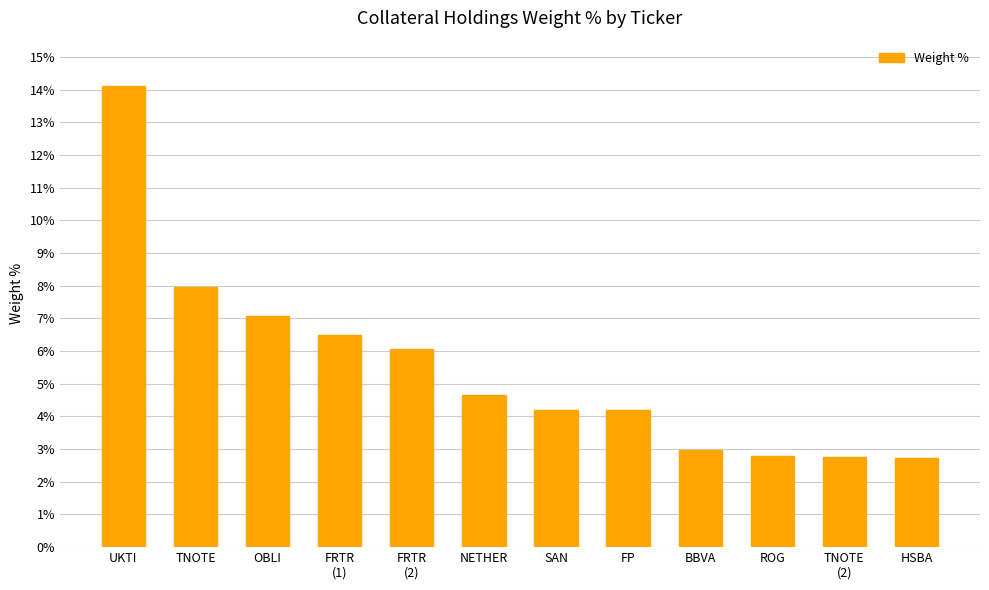

What is the change in value from FP to TNOTE
(2)?

-1.4